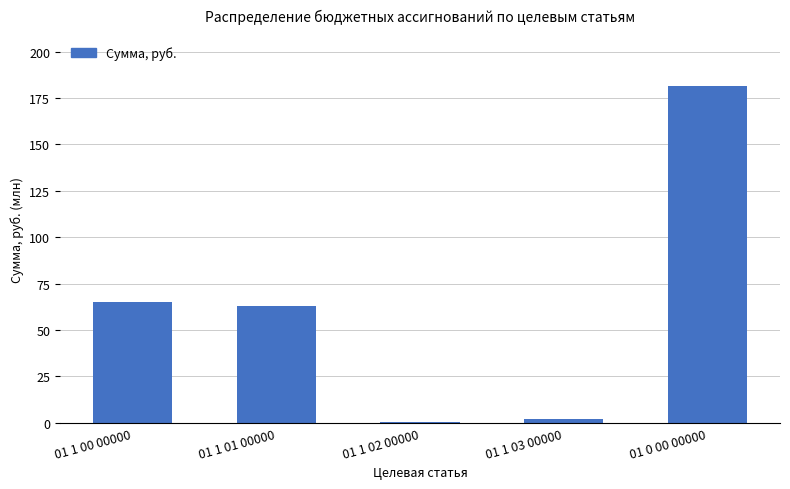

Is it true that the value at 01 1 00 00000 is 90.7?

False